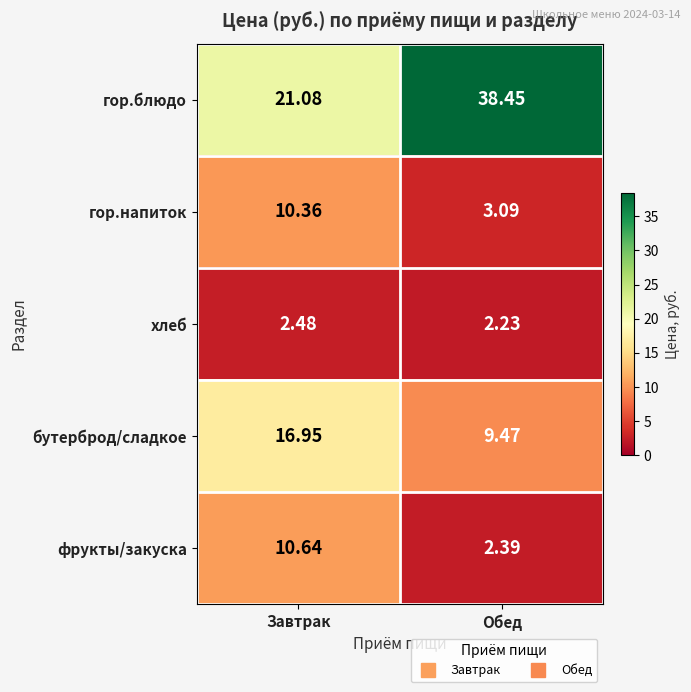

Where is фрукты/закуска nearest to the value 6?

Обед